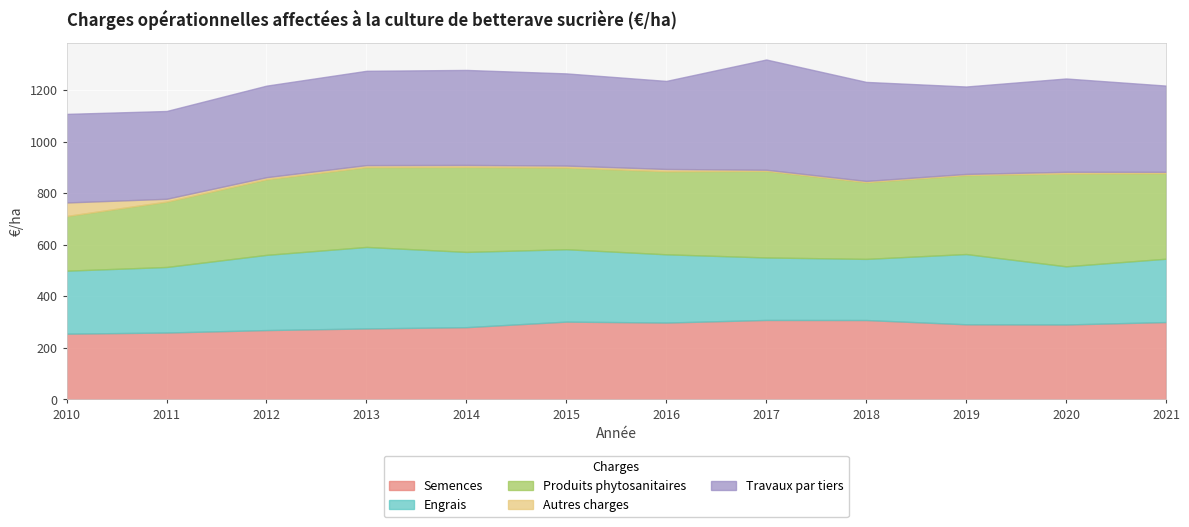

Is the value of Semences at 2016 greater than the value of Engrais at 2012?

Yes